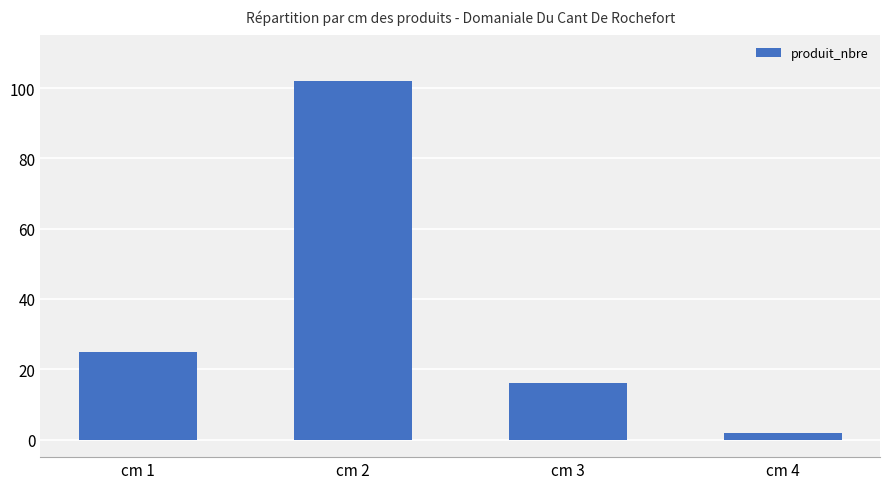

How many data points are less than 25?

2